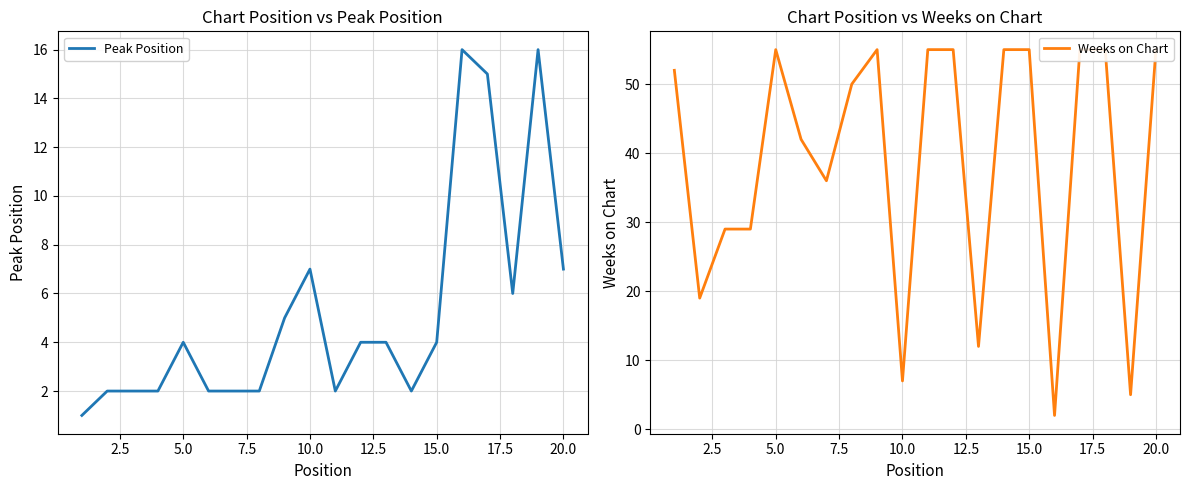

What is the difference between the second highest and minimum values in the Peak Position series?

15